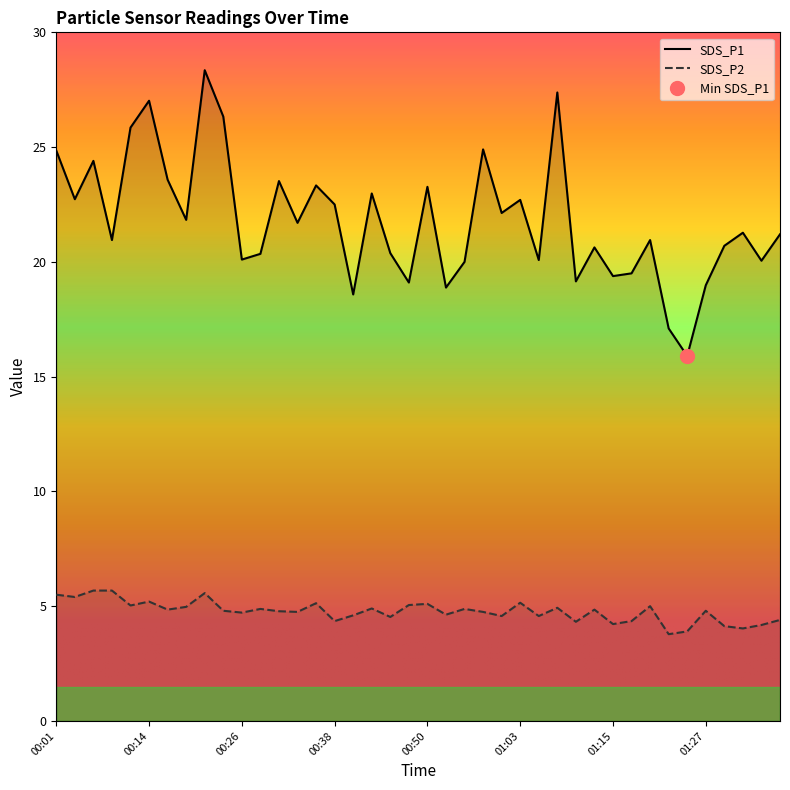

How many interior local peaks does the SDS_P1 series have?

13